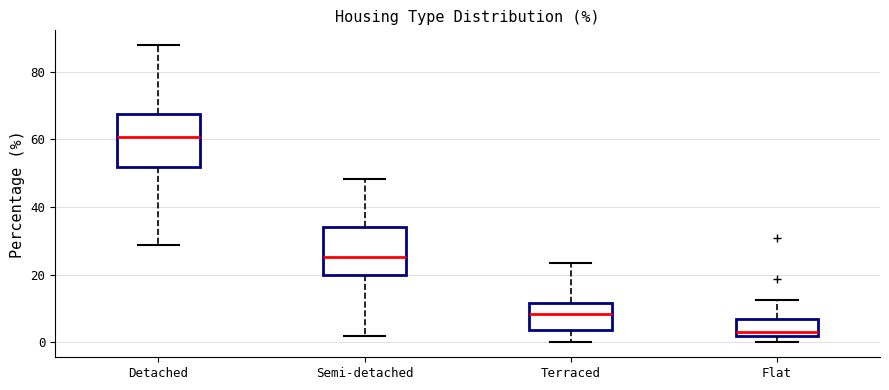

Where does the upper whisker of the box for Flat end on the y-axis? The values are not printed on the chart, so give them approximately, as read against the axis.

12